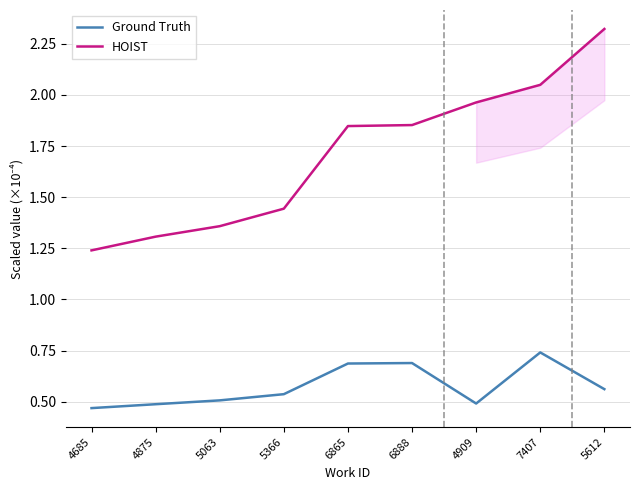

True or false: HOIST and Ground Truth intersect in this chart.

False